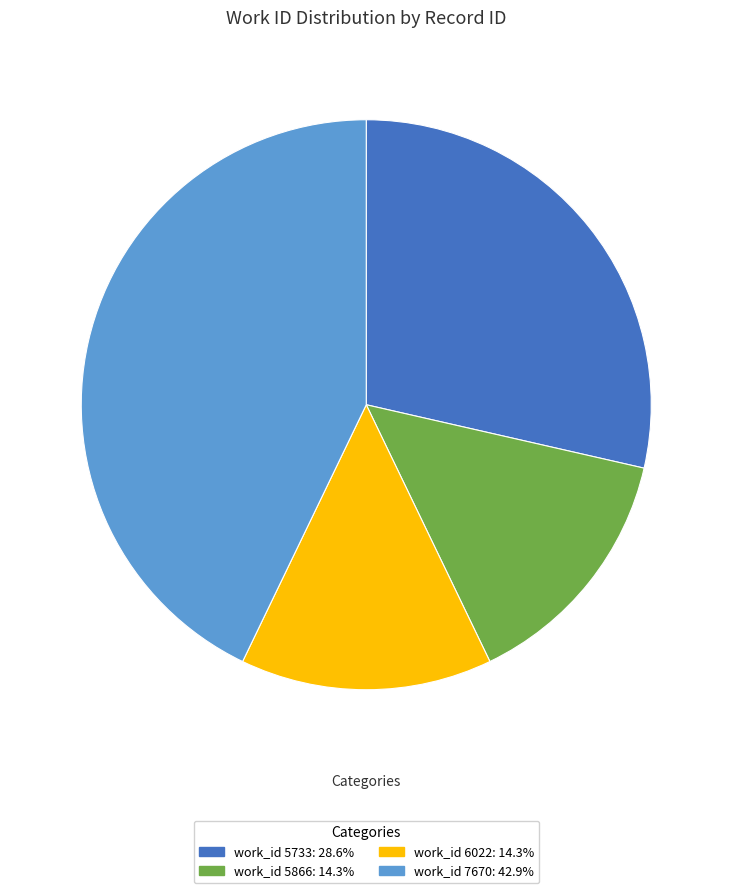

Is there any slice that represents more than half of the pie?

No